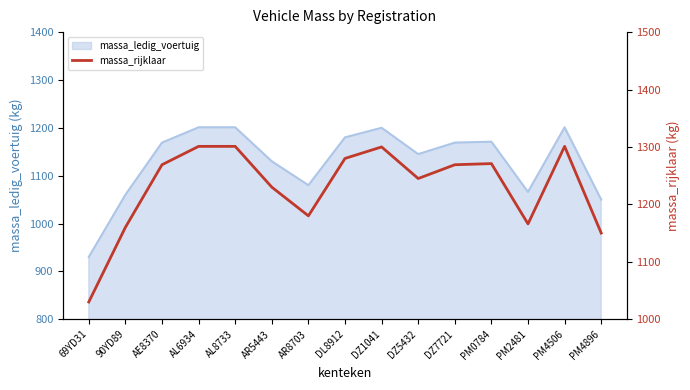

Reading left to right, extract all data points from this chart.

1030	1160	1269	1301	1301	1230	1180	1280	1300	1245	1269	1271	1166	1301	1150